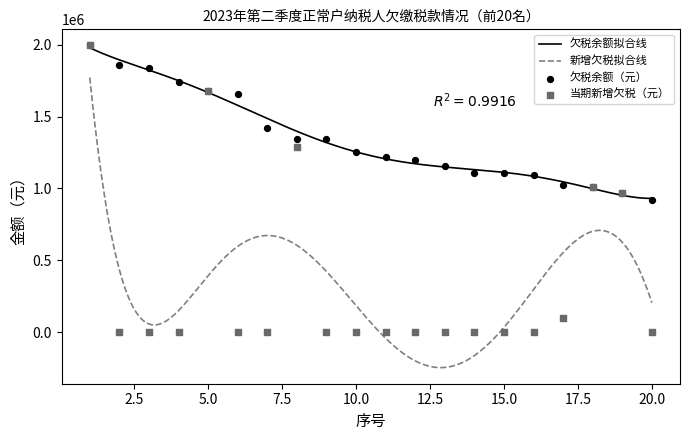

What is the total value across all series at 4?

1743868.5